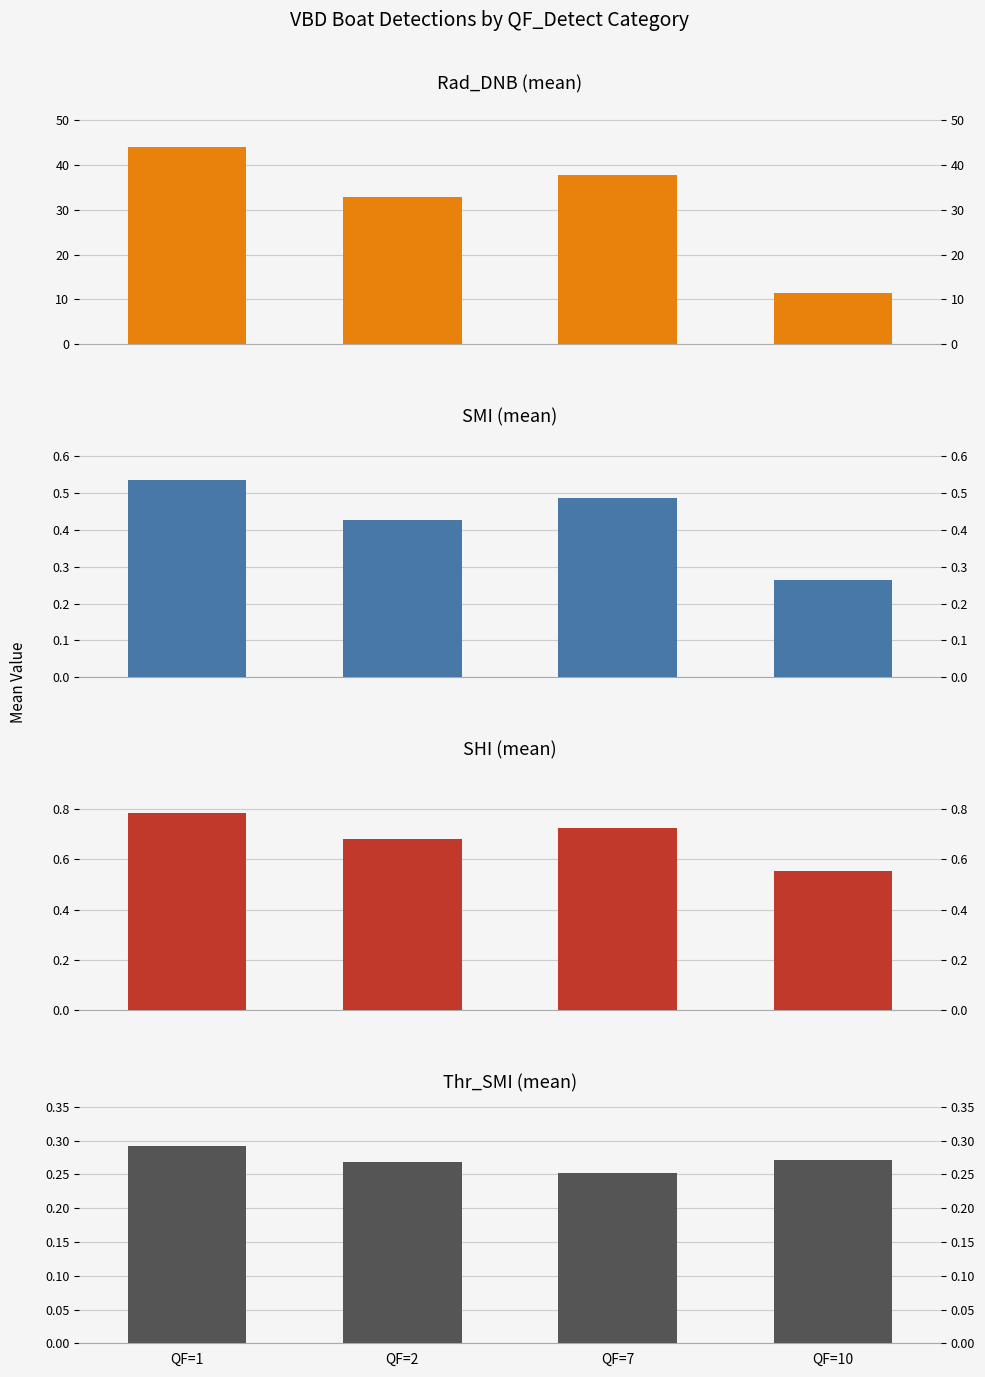

Which category has the highest value across all series?

QF=1